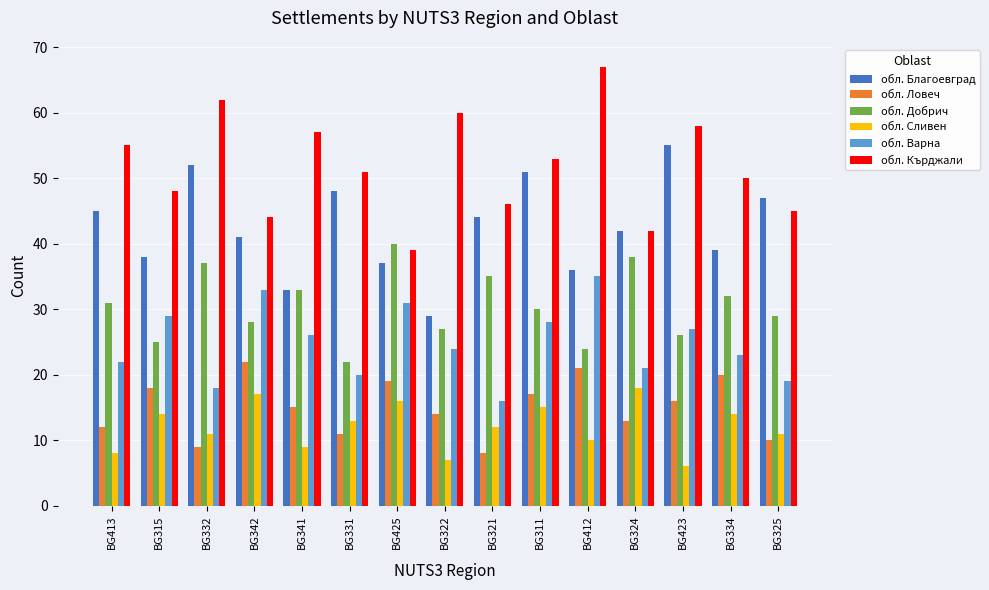

What is the difference between the maximum and minimum values in the обл. Кърджали series?

28